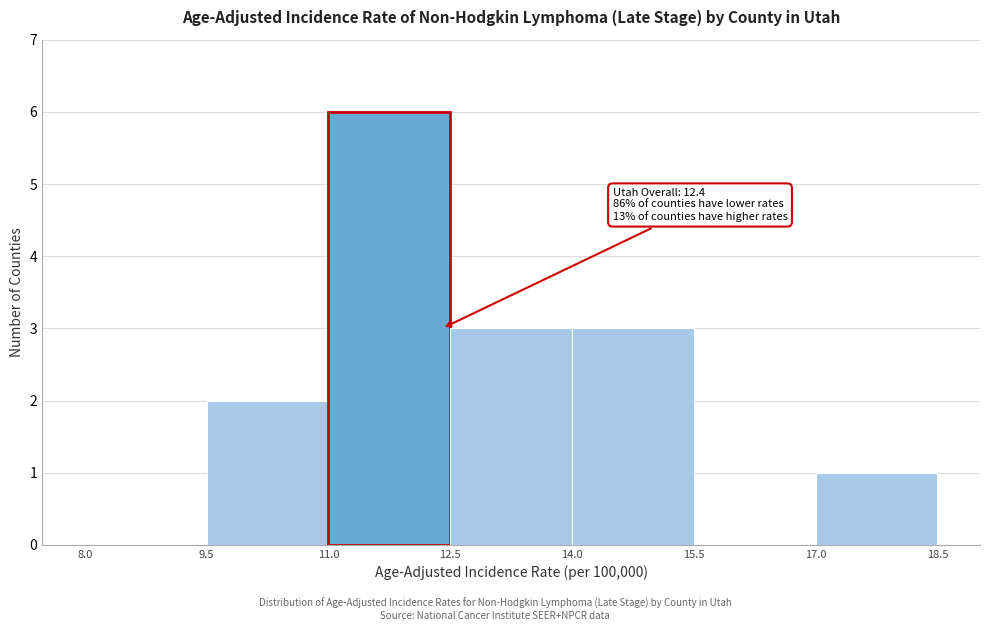

Which range on the x-axis has the tallest bar?

11.0 to 12.5